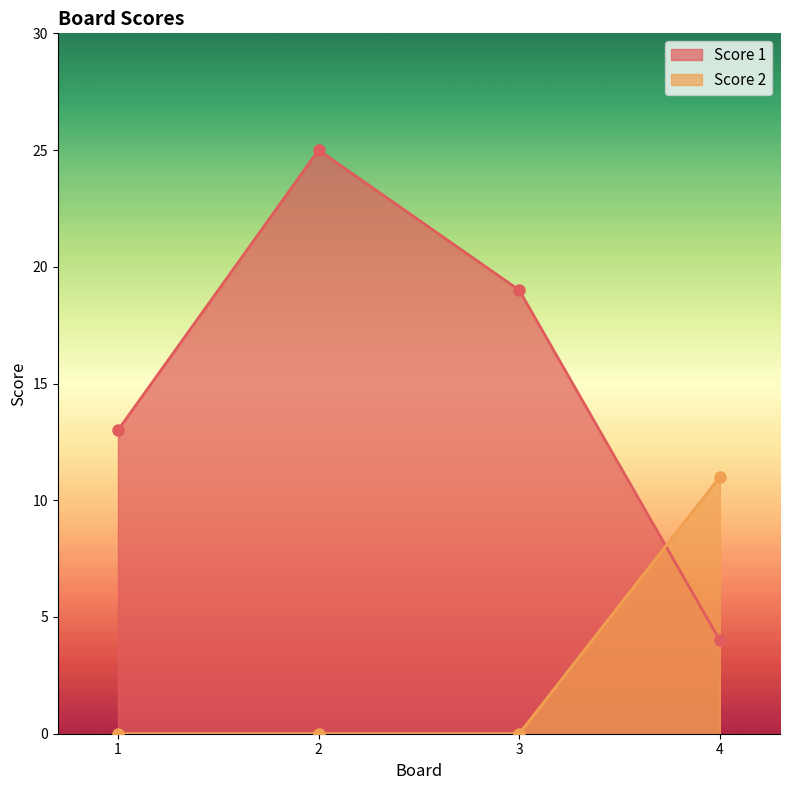

Where is Score 1 nearest to the value 14?

1